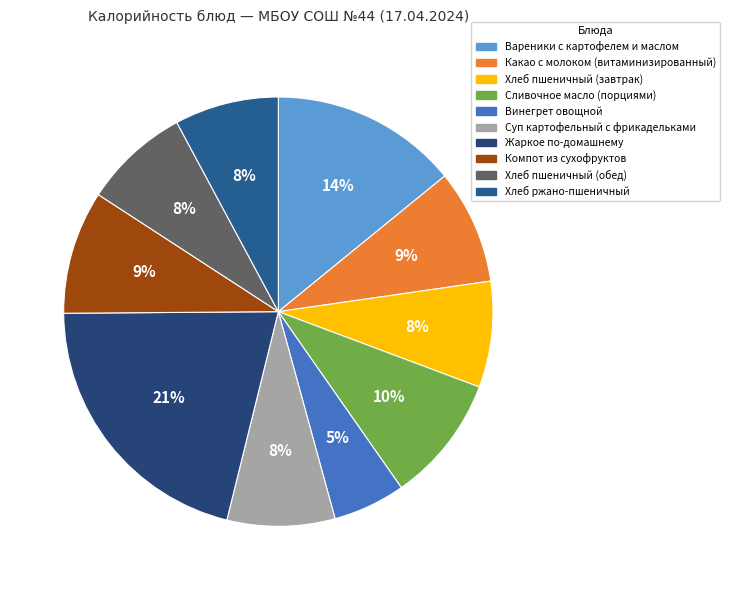

How many slices are in this pie chart?

10